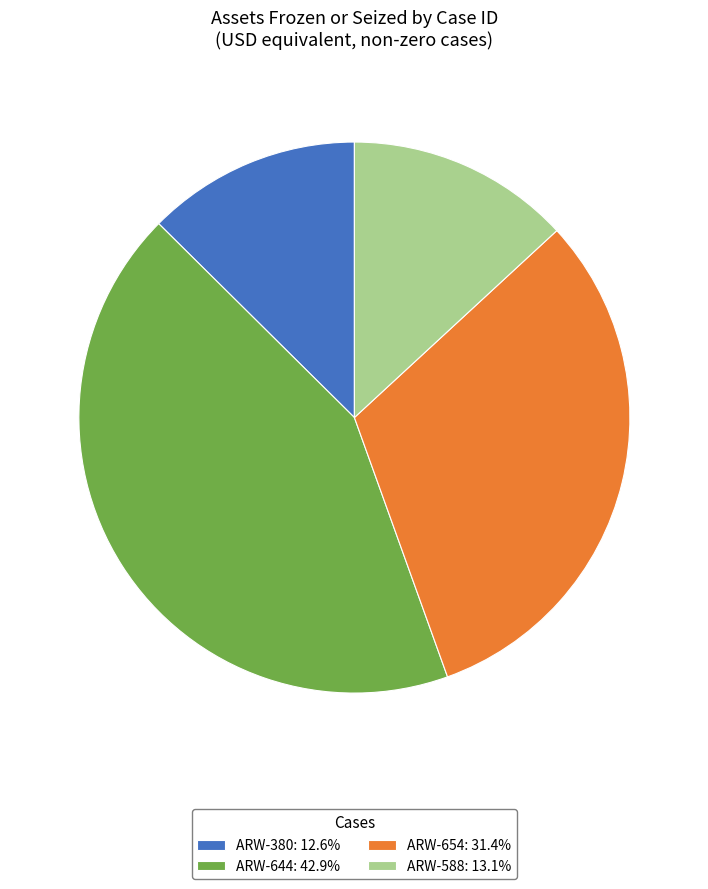

Approximately how many times larger is the value at ARW-588: 13.1% compared to ARW-644: 42.9%?

0.3